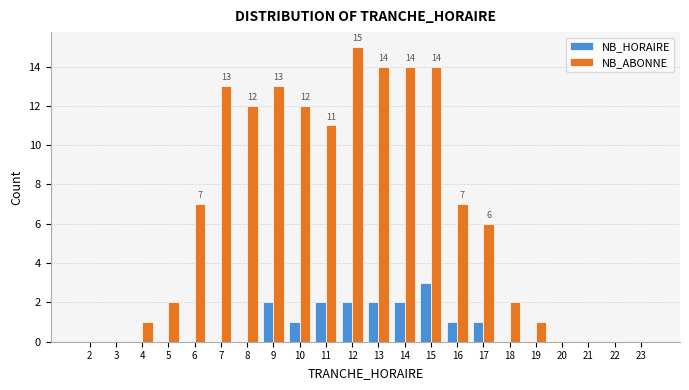

Is the value of NB_ABONNE at 9 greater than the value of NB_HORAIRE at 17?

Yes